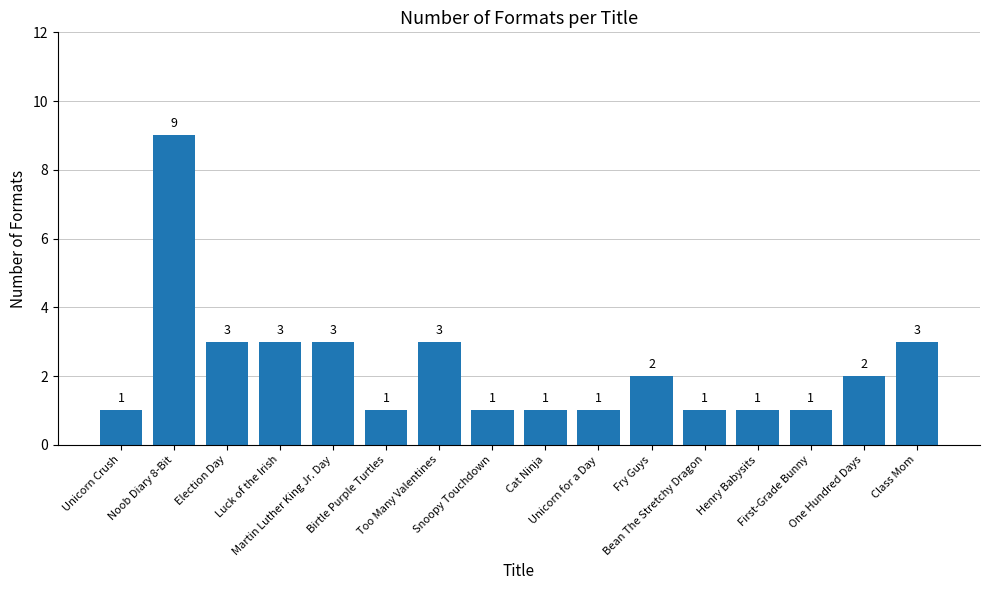

What position from the right is Unicorn Crush?

16